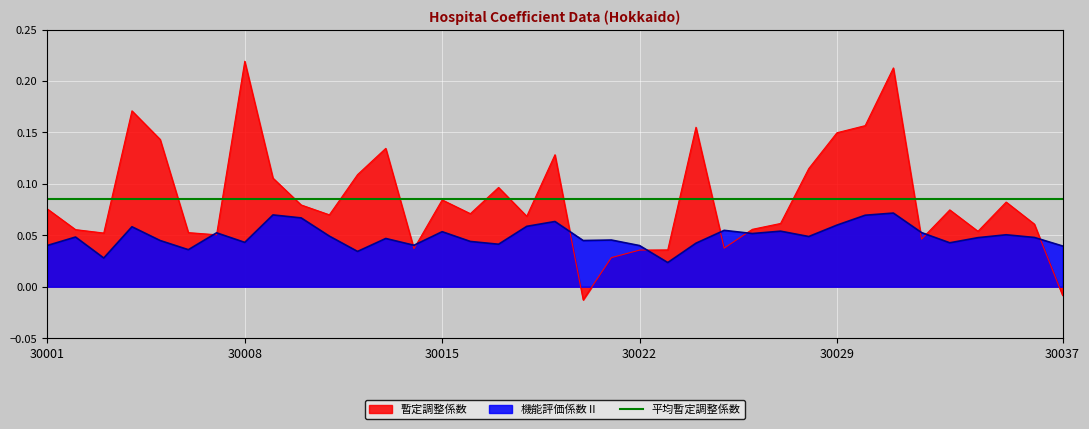

At which category does 暫定調整係数 reach its first local peak?

30004